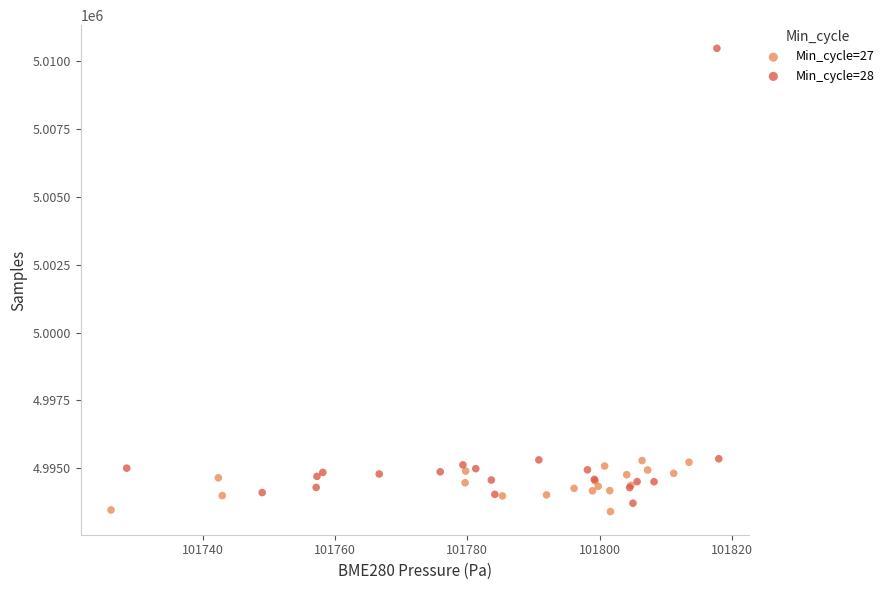

Which series reaches the minimum Y coordinate?

Min_cycle=27